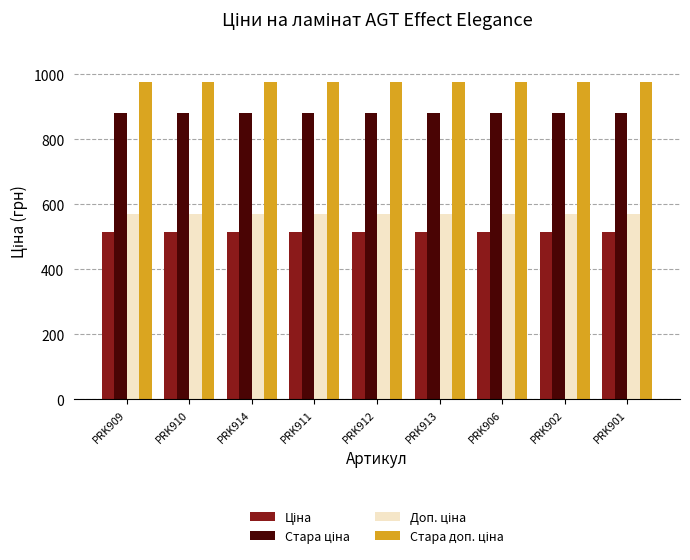

What is the total value across all series at PRK913?

2944.0